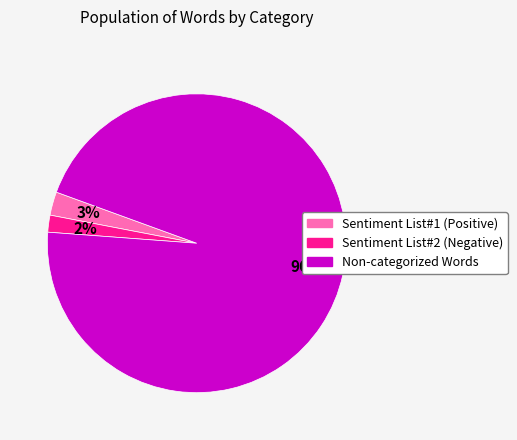

How many slices are in this pie chart?

3